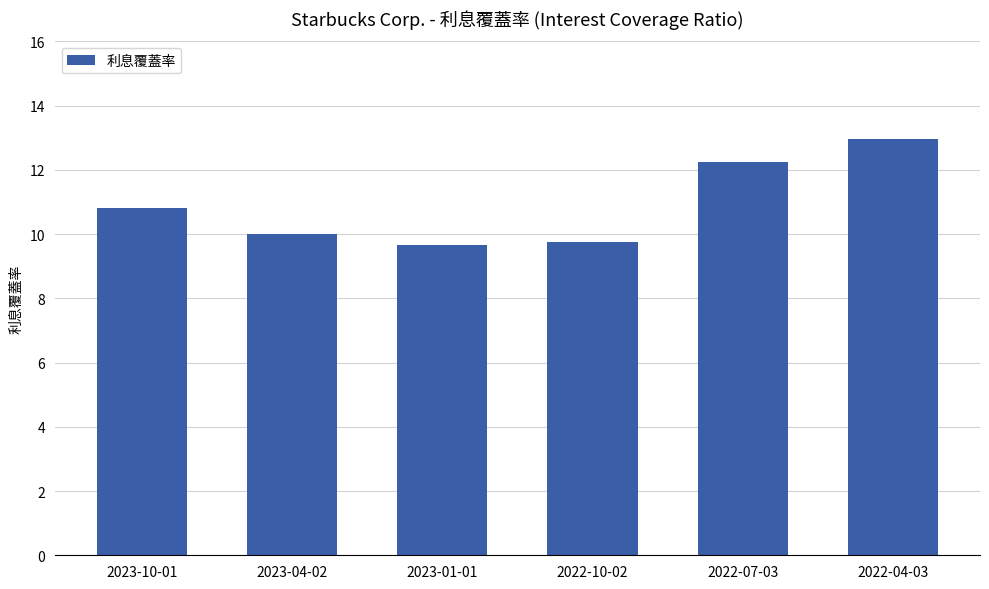

What position from the left is 2022-04-03?

6